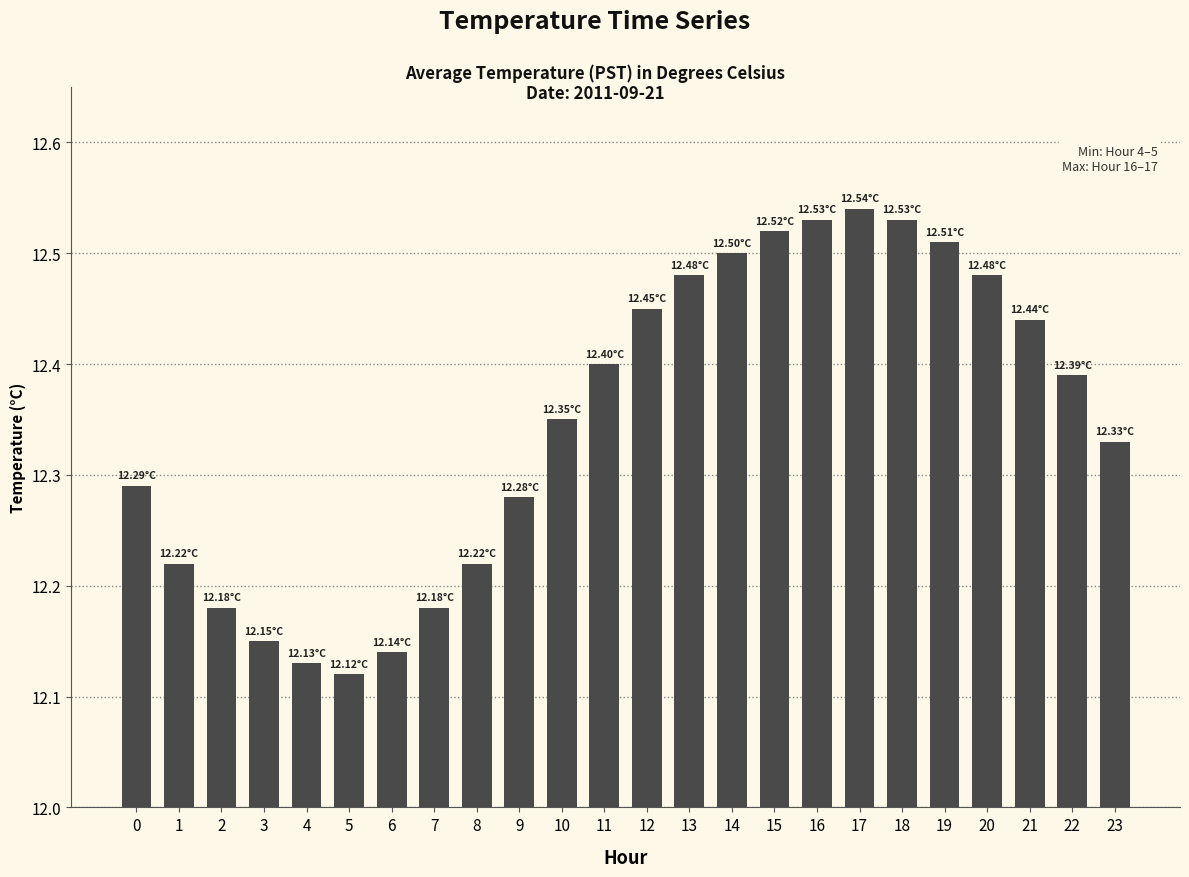

At which label is the value closest to 12?

5